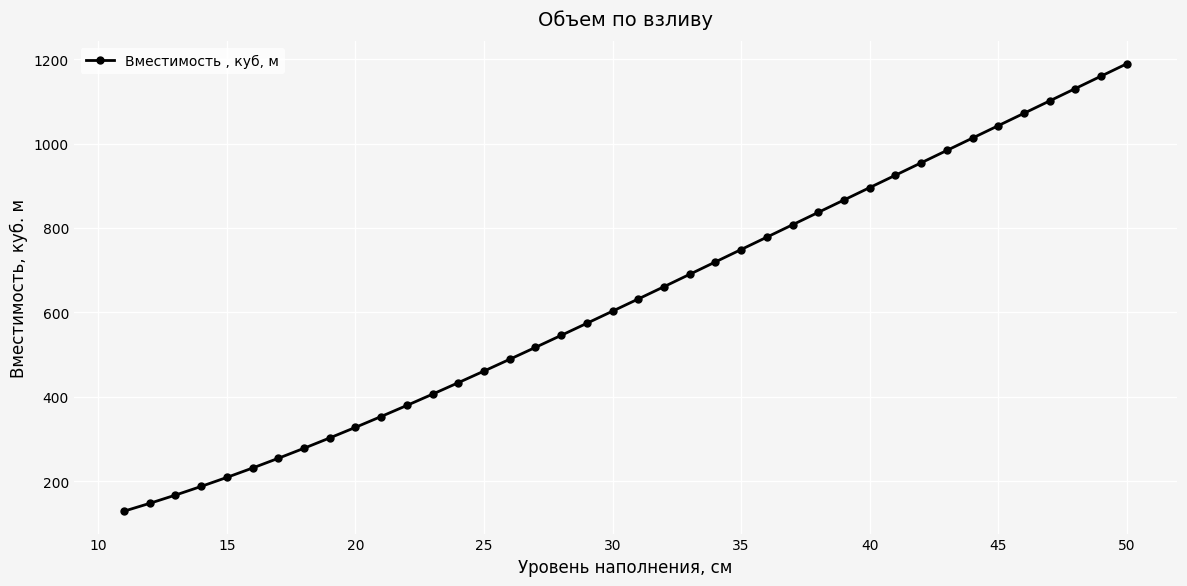

What is the greatest value displayed?

1189.2